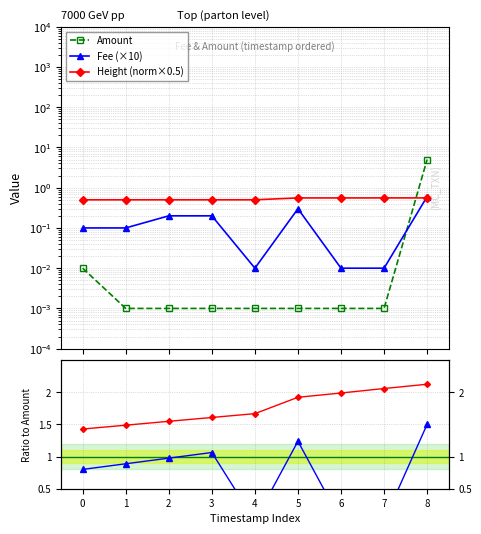

Which series ends up on top after the final intersection of Amount and Fee (×10)?

Amount